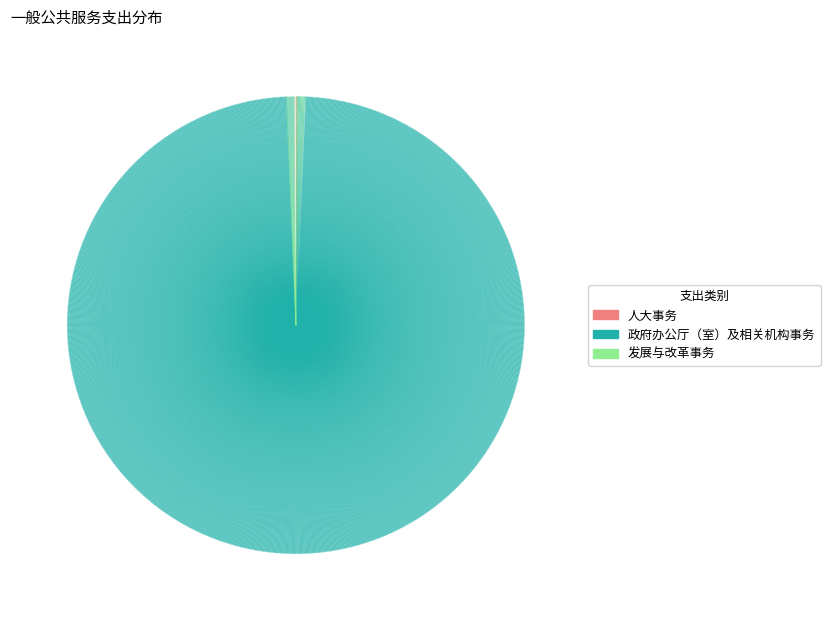

What is the largest slice in the pie chart?

政府办公厅（室）及相关机构事务